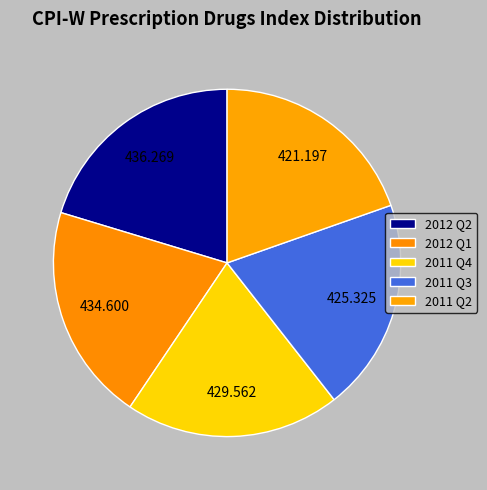

Between 2011 Q2 and 2012 Q2, which is larger?

2012 Q2